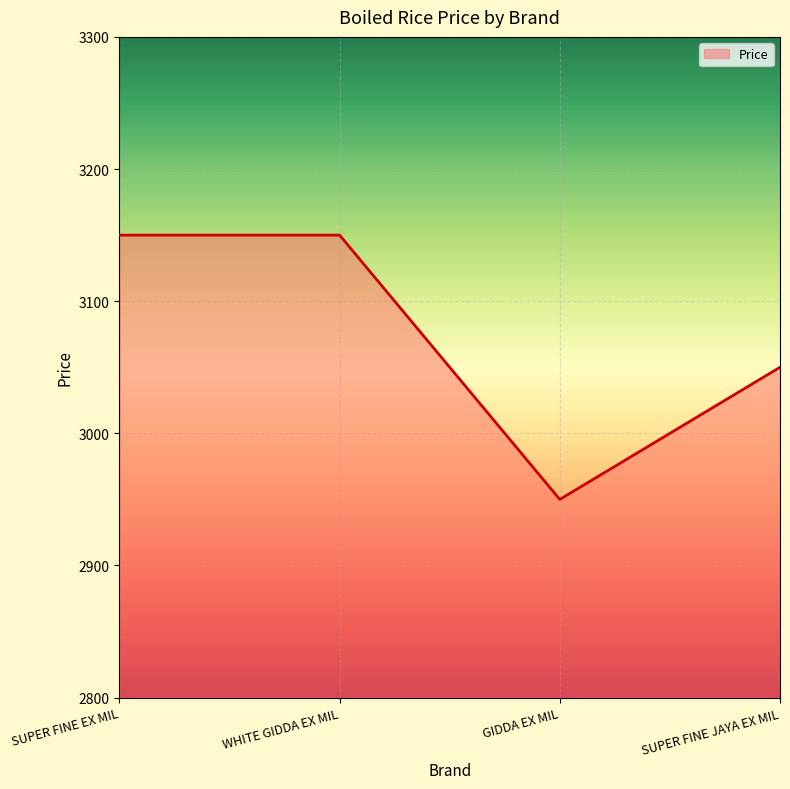

Where is the first local minimum?

GIDDA EX MIL